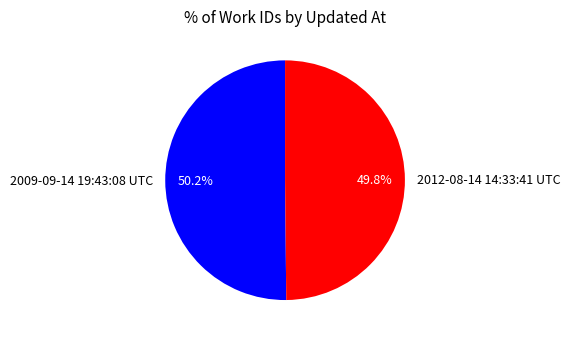

The 2009-09-14 19:43:08 UTC slice represents 50% of the pie. True or false?

True